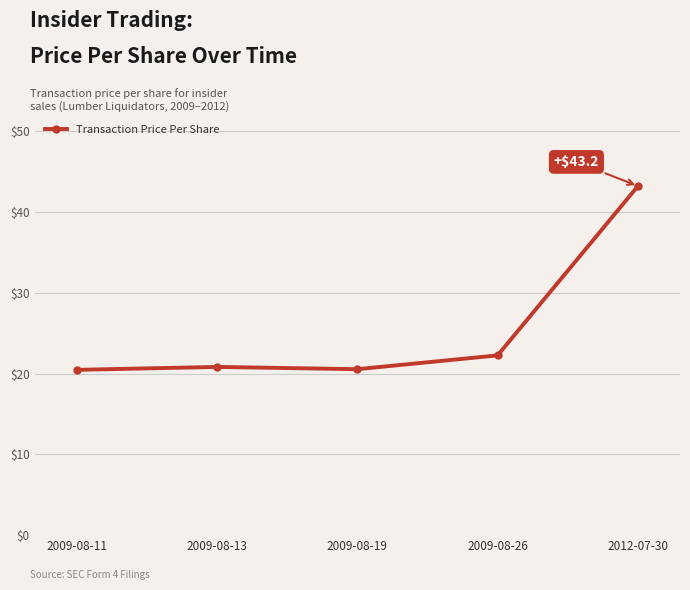

Read the value at 2012-07-30.

43.2